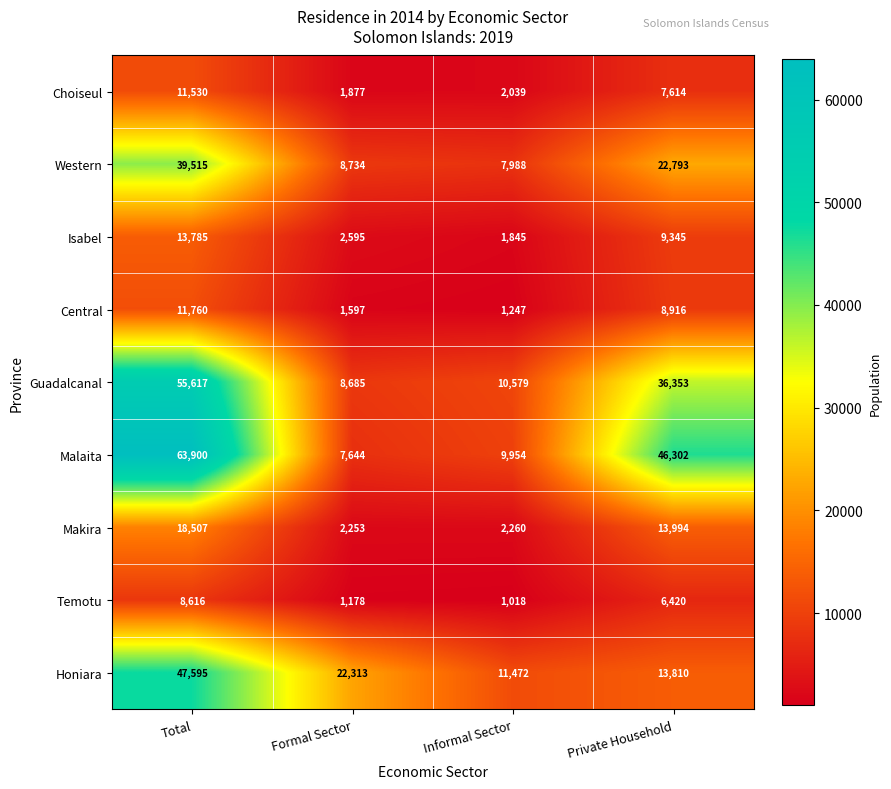

Which category has the highest value across all series?

Total